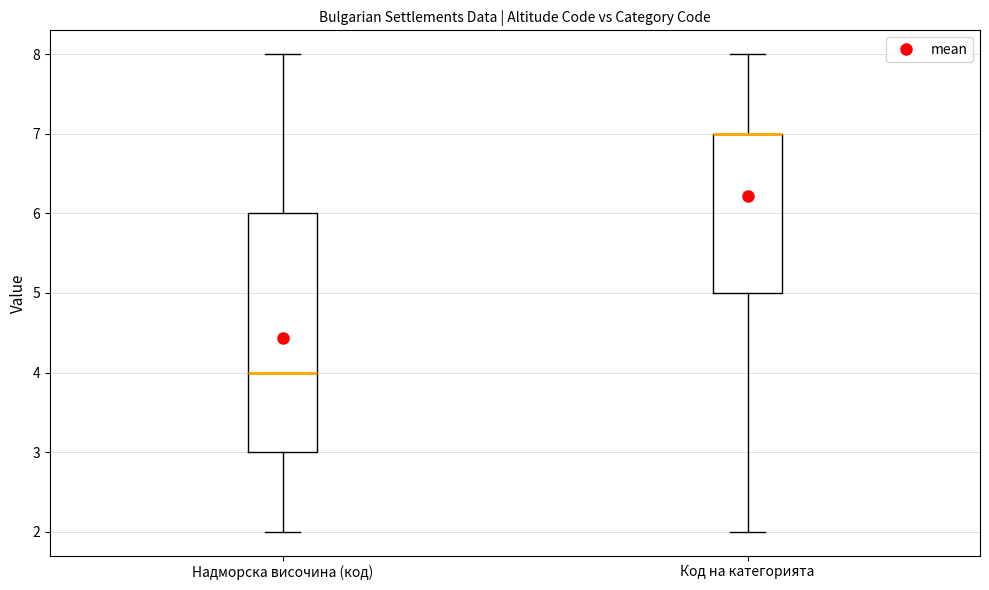

Where does the lower whisker of the box for Код на категорията end on the y-axis? The values are not printed on the chart, so give them approximately, as read against the axis.

2